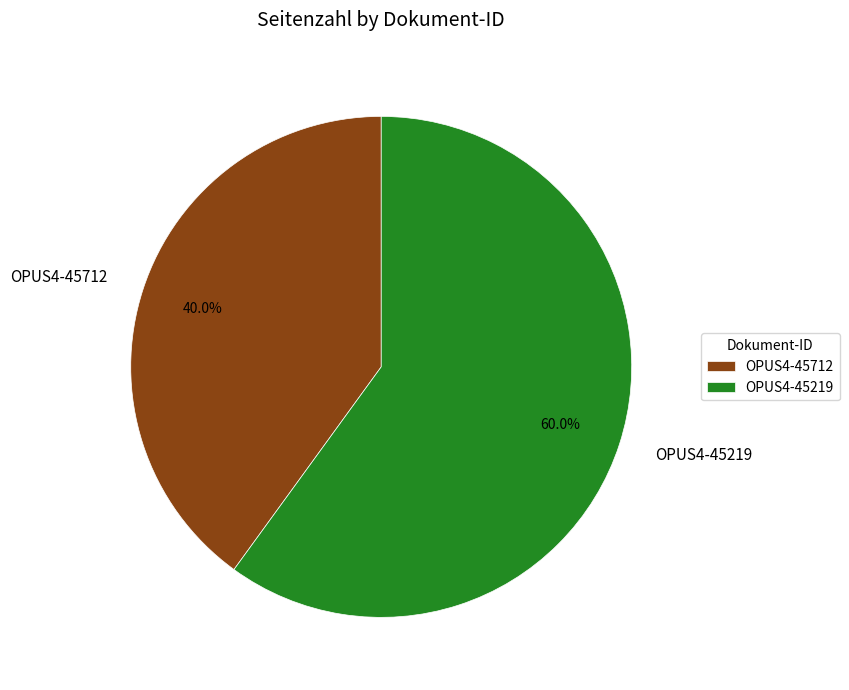

Approximately how many times larger is the value at OPUS4-45219 compared to OPUS4-45712?

1.5